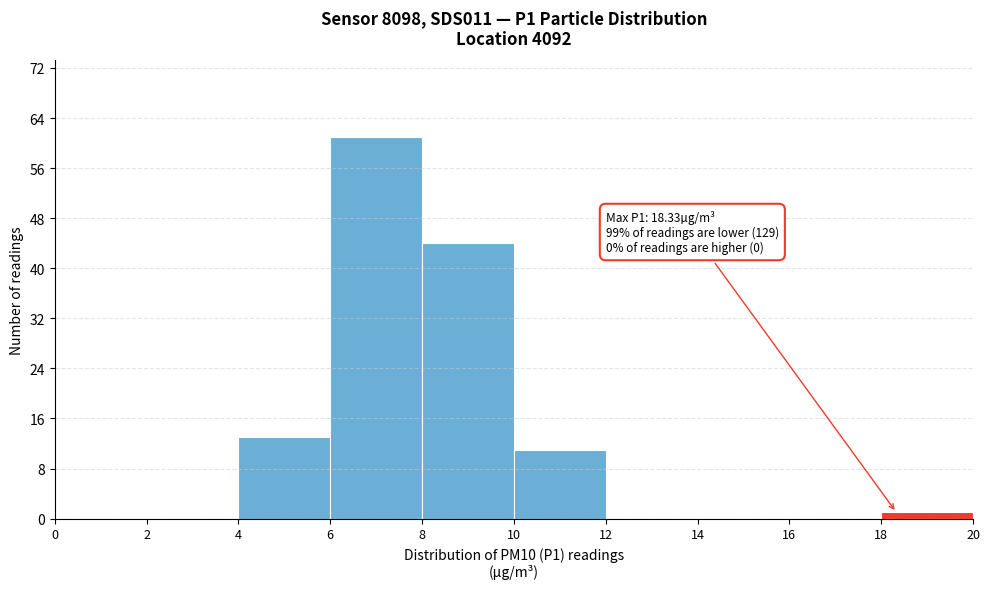

Which range on the x-axis has the tallest bar?

6 to 8